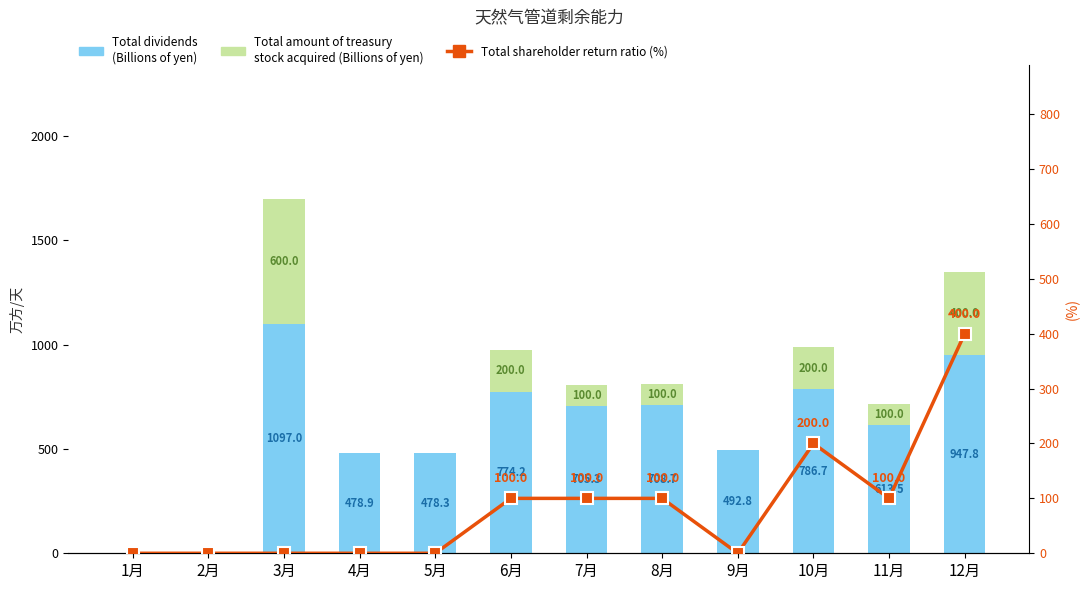

The value of Total amount of treasury stock acquired (Billions of yen) at 5月 is -353.2. True or false?

False